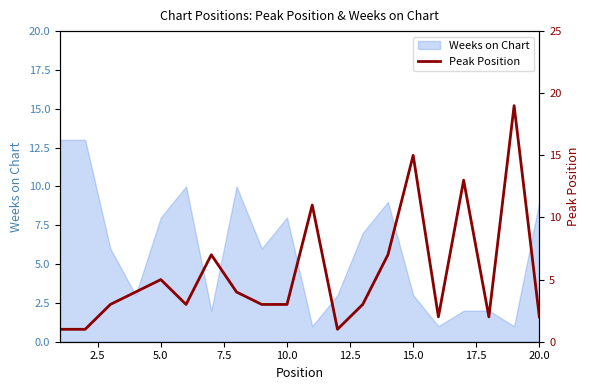

The Weeks on Chart series shows 3 at 15.0. True or false?

True